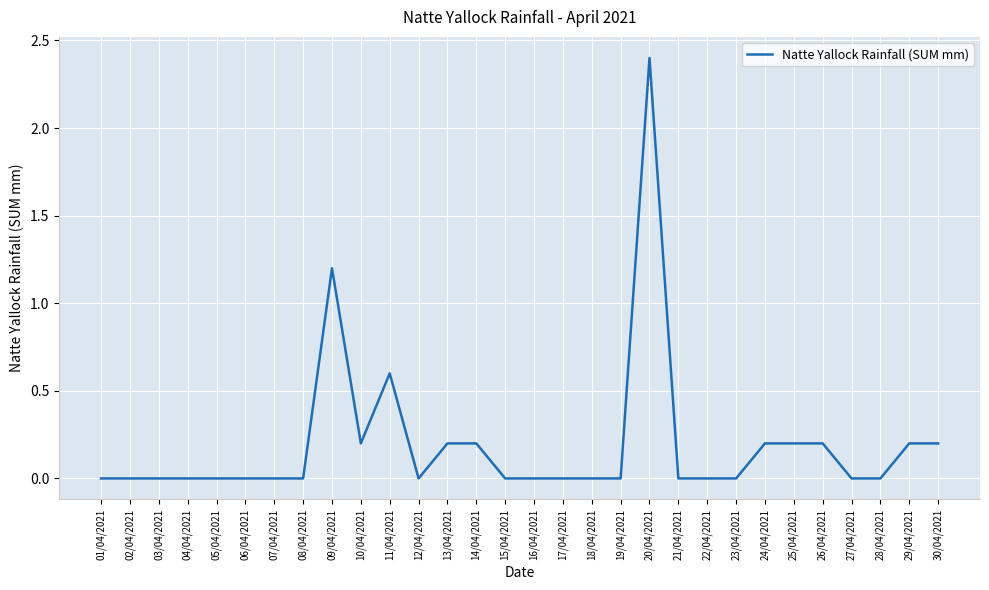

Is it true that the value at 18/04/2021 is -0.8?

False